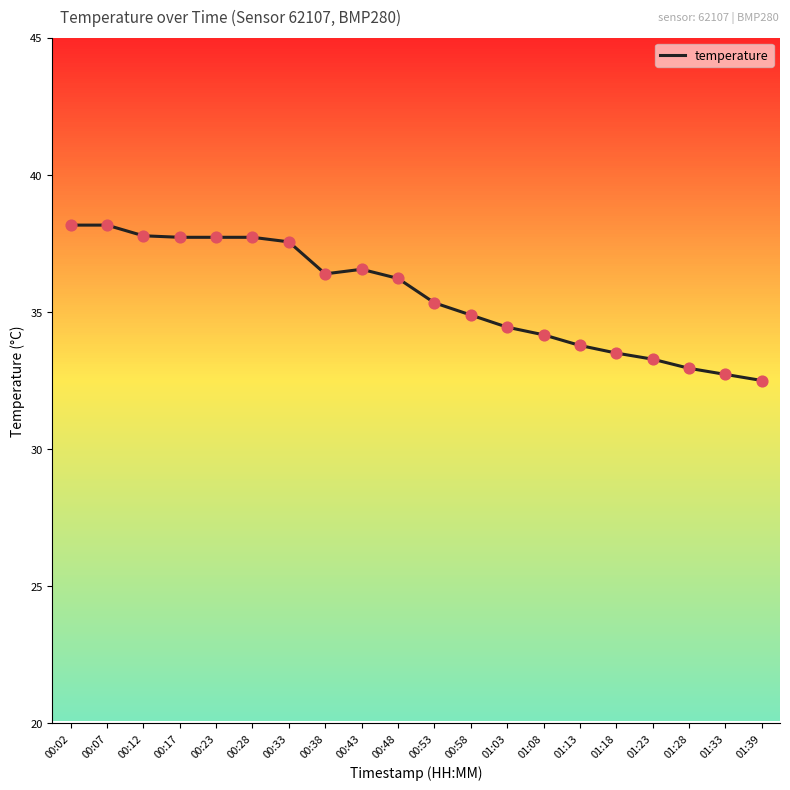

What is the change in value from 00:33 to 00:43?

-1.0